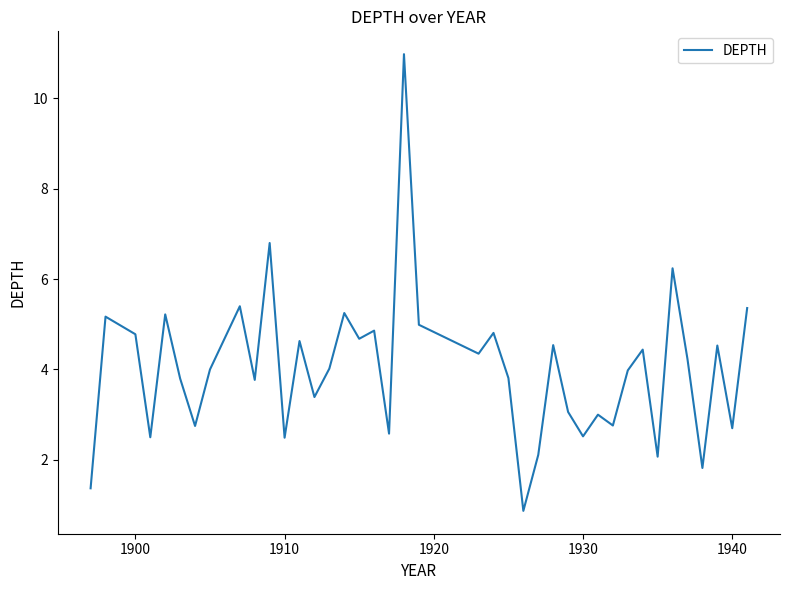

True or false: there are more than 2 points higher than both neighbors.

True